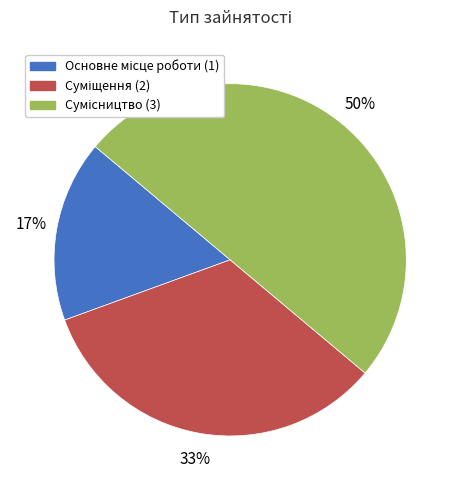

To the nearest percent, what is the difference between the largest and smallest slice percentages?

33%